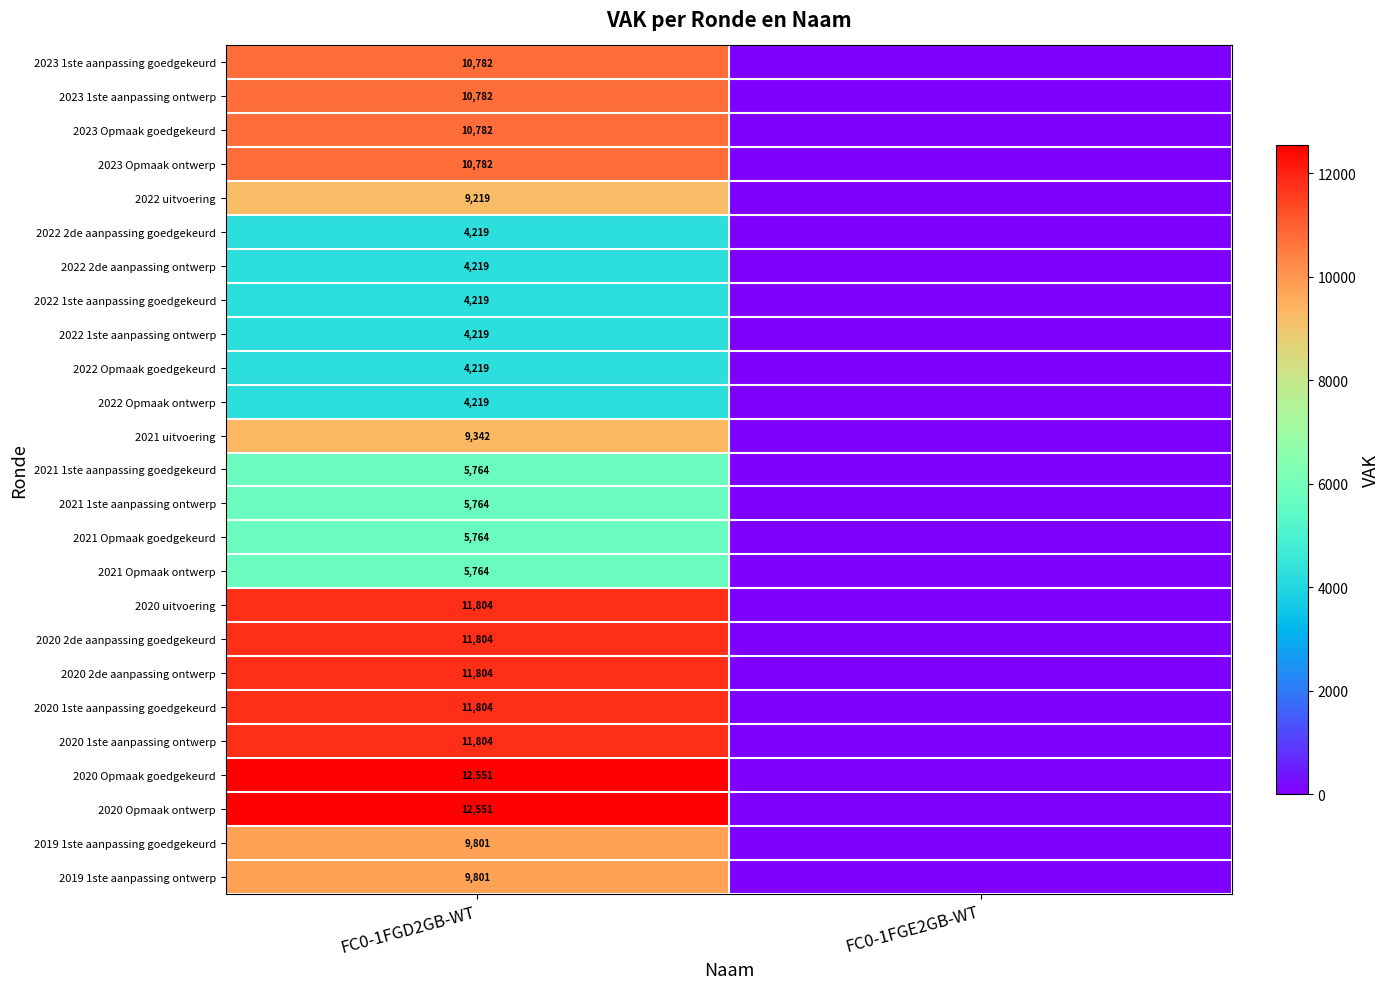

The value of 2020 Opmaak goedgekeurd at FC0-1FGD2GB-WT is 12551. True or false?

True